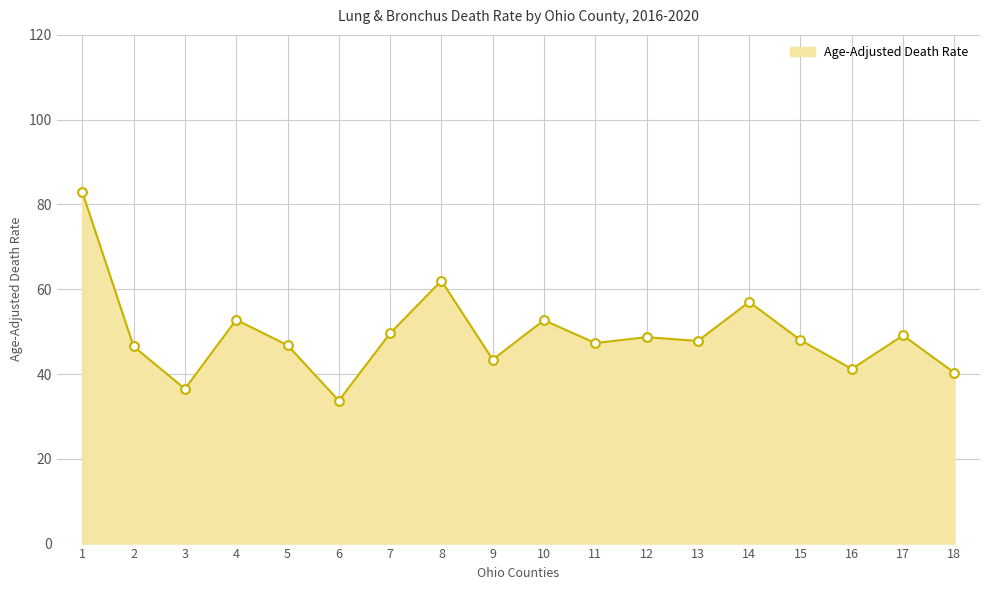

Between 11 and 9, which is larger?

11